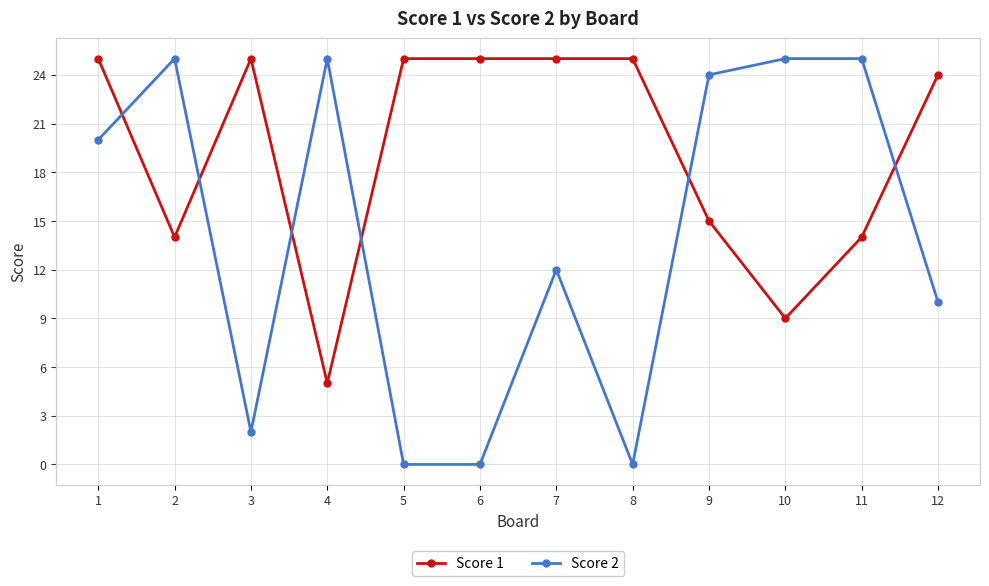

Which series has the widest spread of values?

Score 2